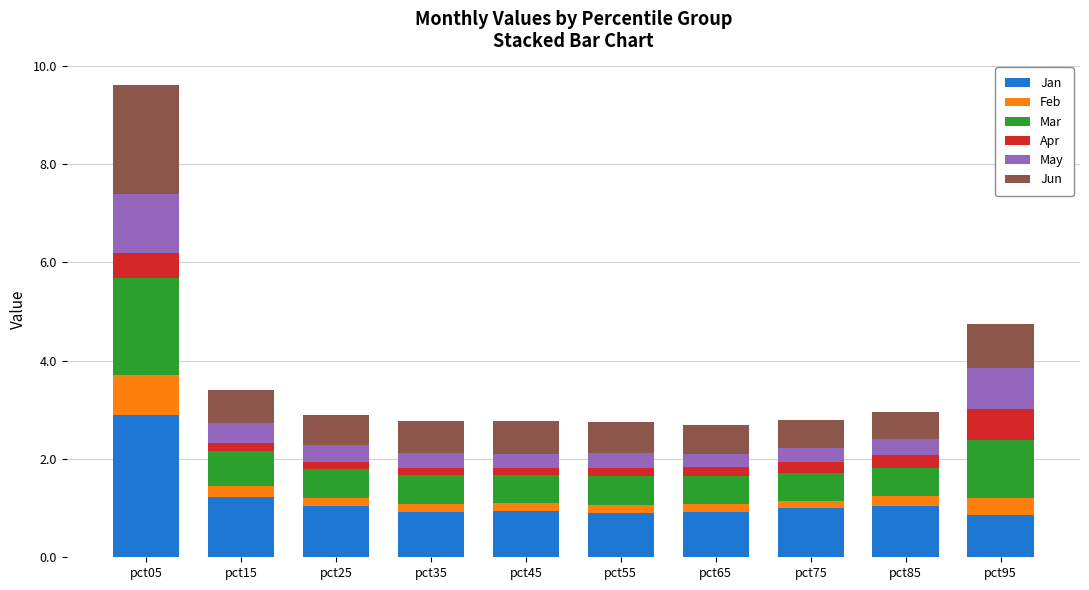

Is it true that Jan equals 1.8 at pct15?

False